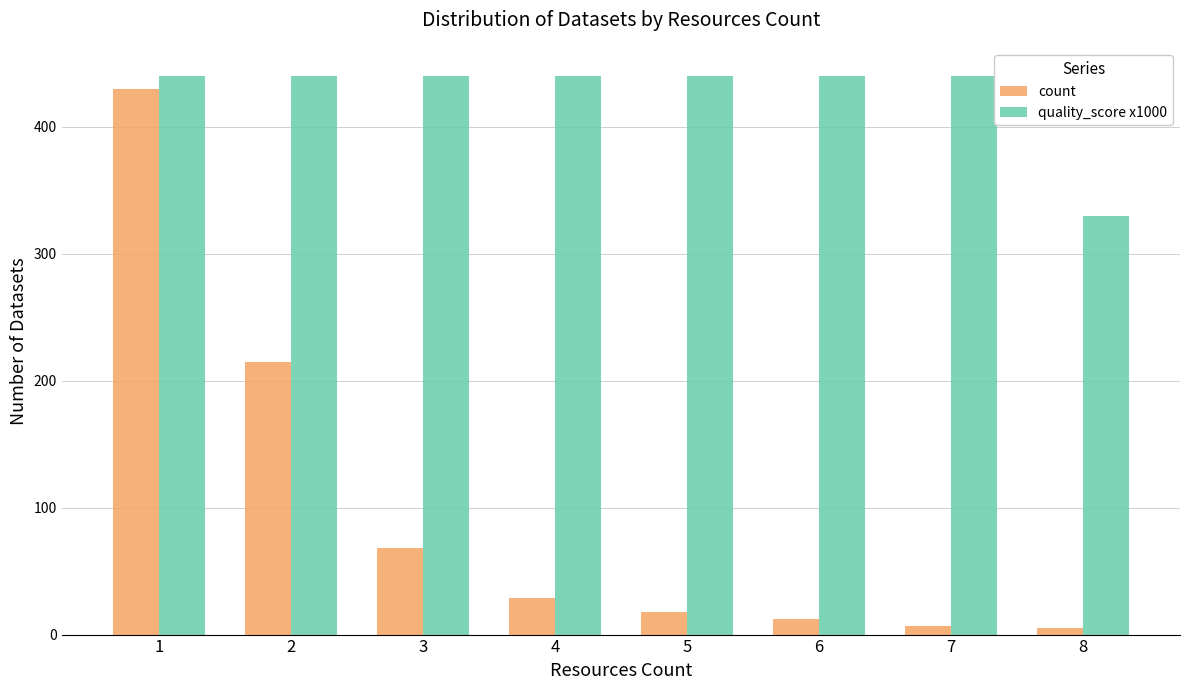

What is the greatest value displayed?

440